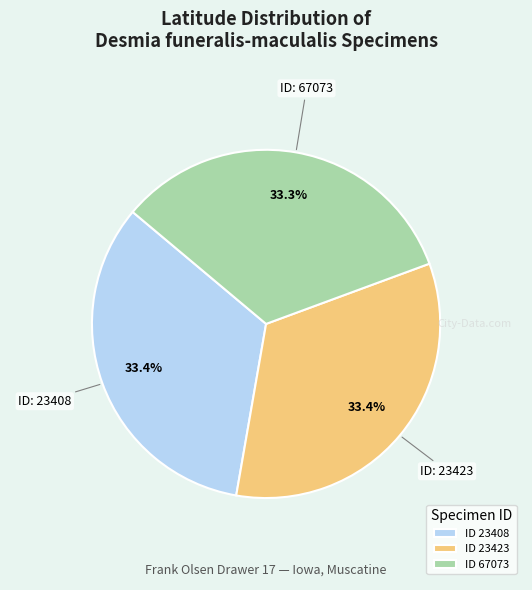

Approximately how many times larger is the value at ID 23423 compared to ID 23408?

1.0